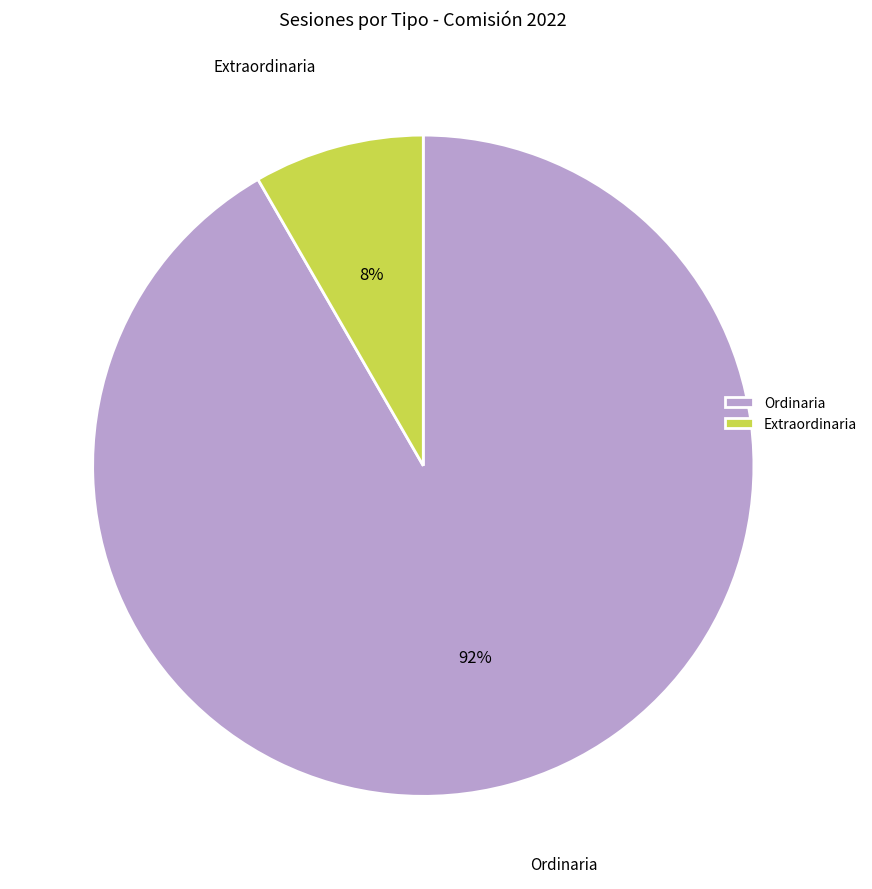

Which category has the smallest portion of the pie?

Extraordinaria